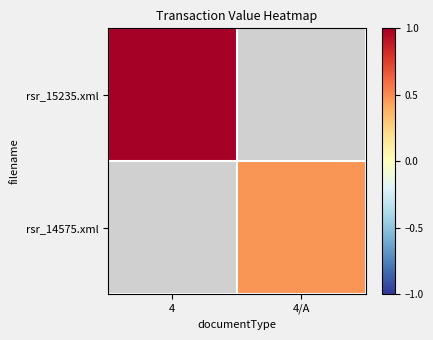

Where does the rsr_14575.xml series first go above 0?

4/A